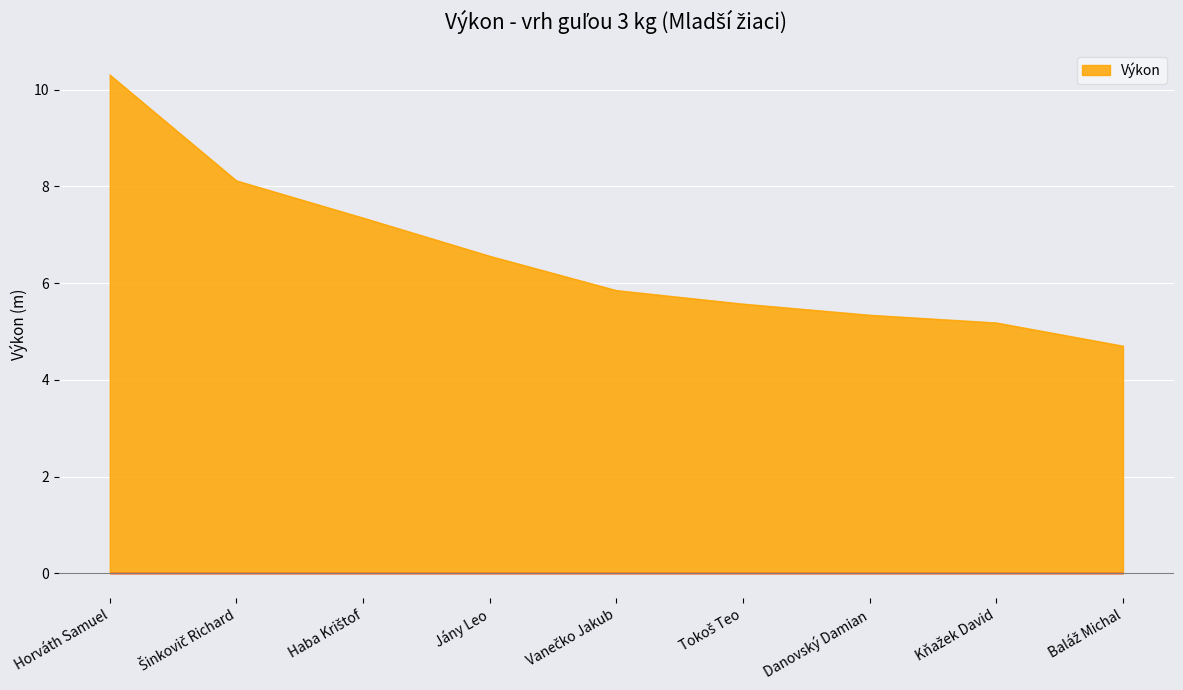

What is the minimum value shown in the chart?

4.7